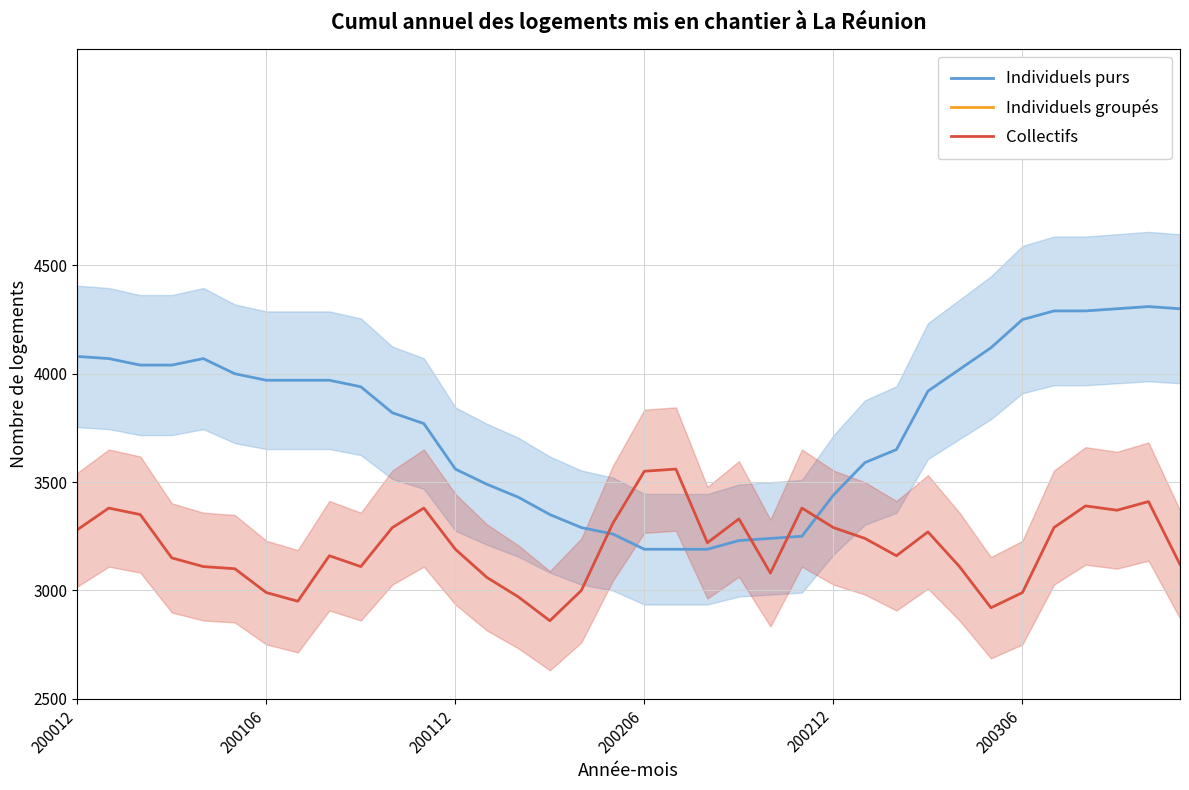

What is the maximum value for Collectifs?

3560